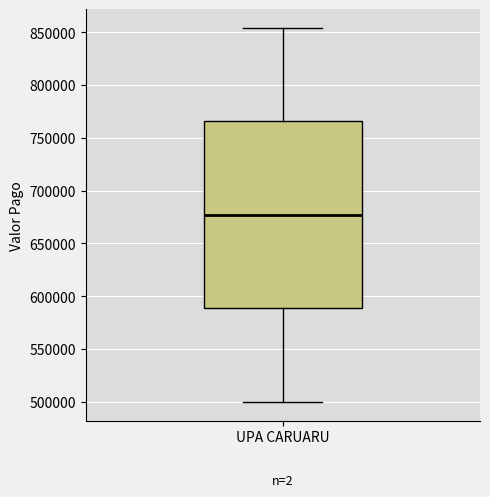

Read this box plot against the y-axis: the position of the median line, the range covered by the box, and the ends of both whiskers. The values are not printed on the chart, so give them approximately, as read against the axis.

median 675000, box 590000 to 765000, whiskers 500000 to 855000